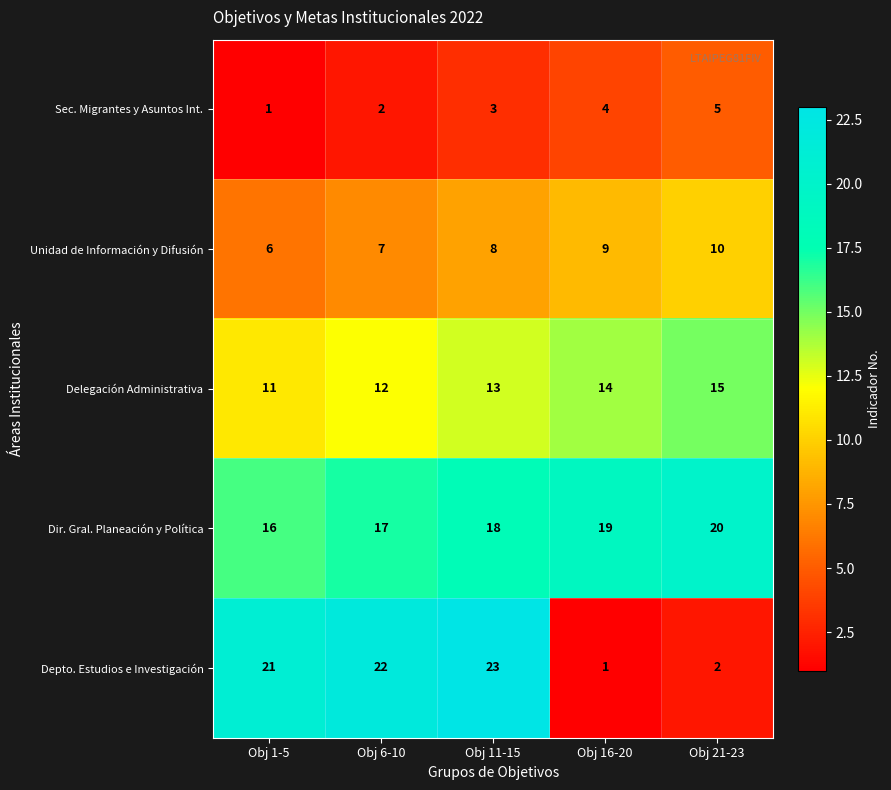

How many categories are shown in the chart?

5